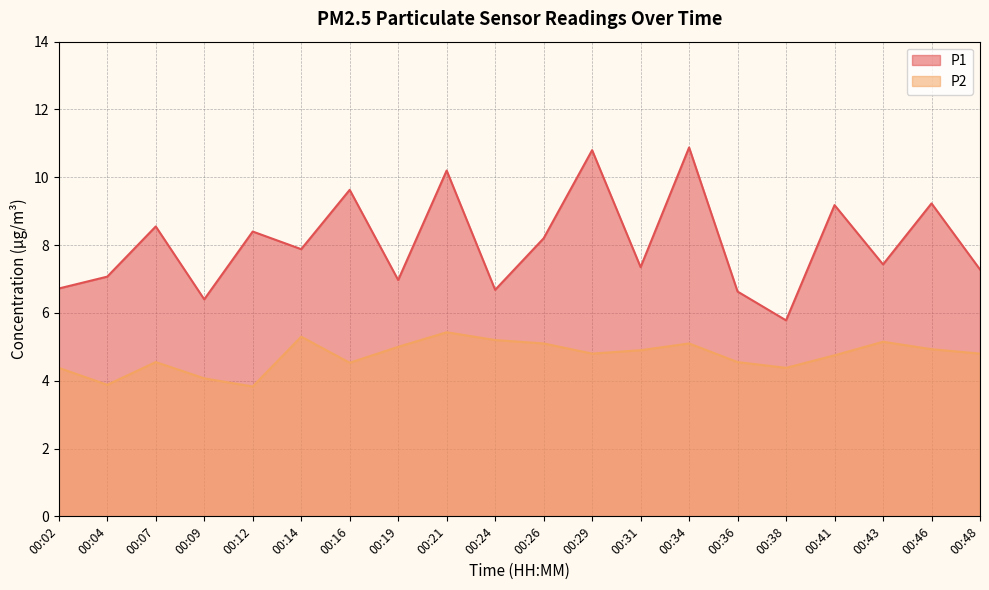

What is the sum of the P2 values at 00:09 and 00:21?

9.5